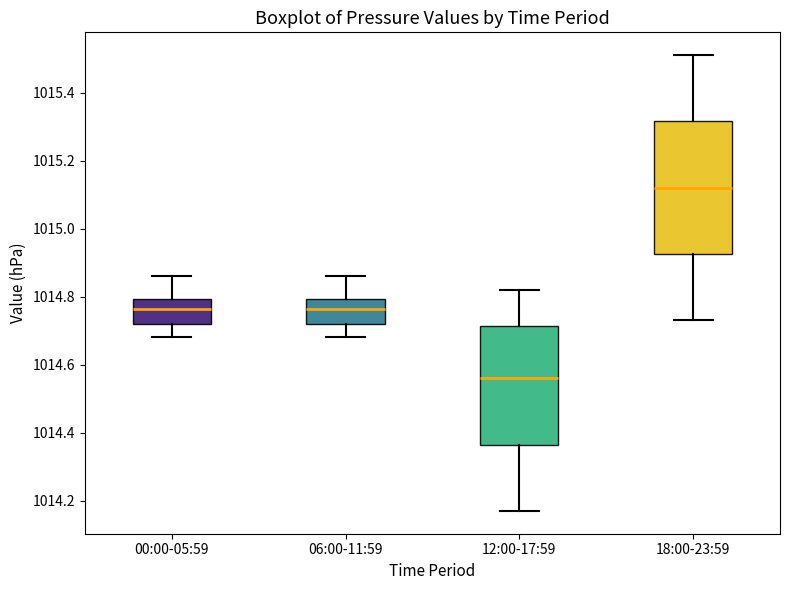

Reading left to right, read every box against the y-axis: the position of its median line, the range the box covers, and the ends of its whiskers. The values are not printed on the chart, so give them approximately, as read against the axis.

00:00-05:59: median 1014.76, box 1014.72 to 1014.80, whiskers 1014.68 to 1014.86
06:00-11:59: median 1014.76, box 1014.72 to 1014.80, whiskers 1014.68 to 1014.86
12:00-17:59: median 1014.56, box 1014.36 to 1014.72, whiskers 1014.18 to 1014.82
18:00-23:59: median 1015.12, box 1014.92 to 1015.32, whiskers 1014.74 to 1015.52